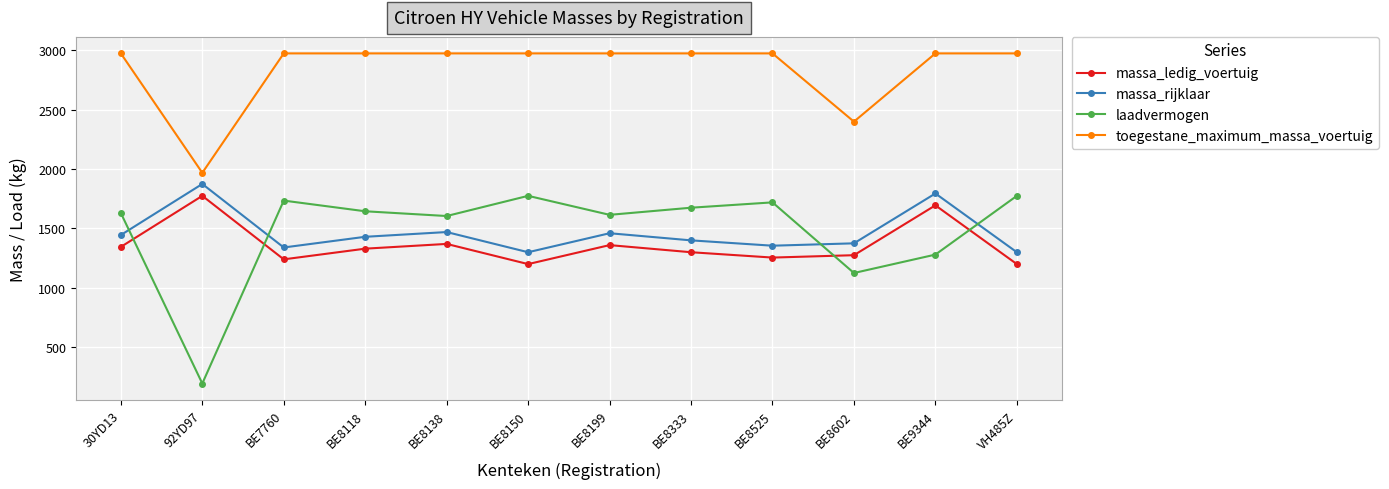

At how many categories does at least one series exceed 1840?

12